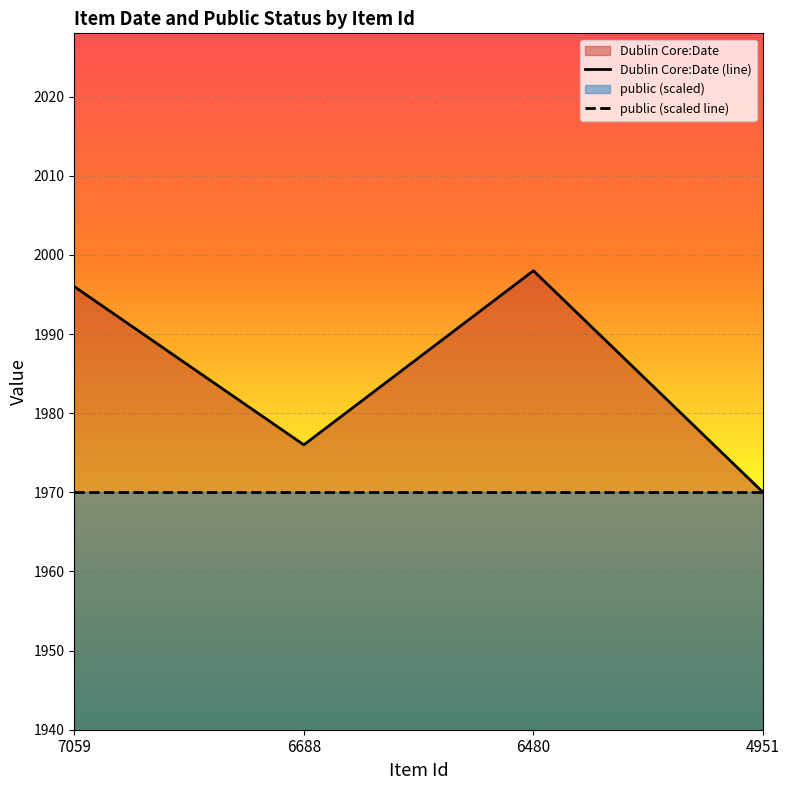

Rank the categories by value from highest to lowest.

6480, 7059, 6688, 4951